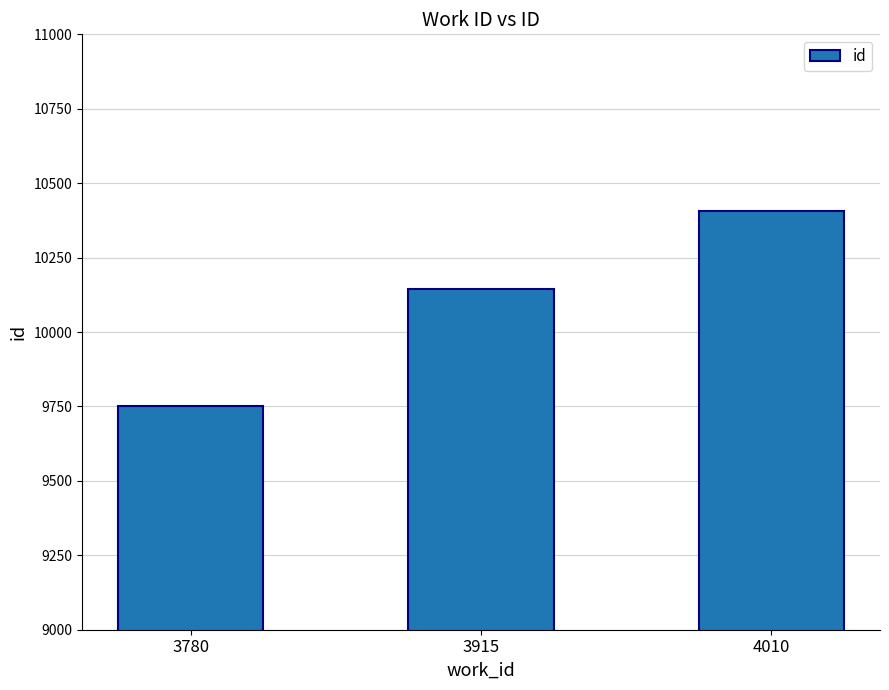

What is the smallest value displayed?

9752